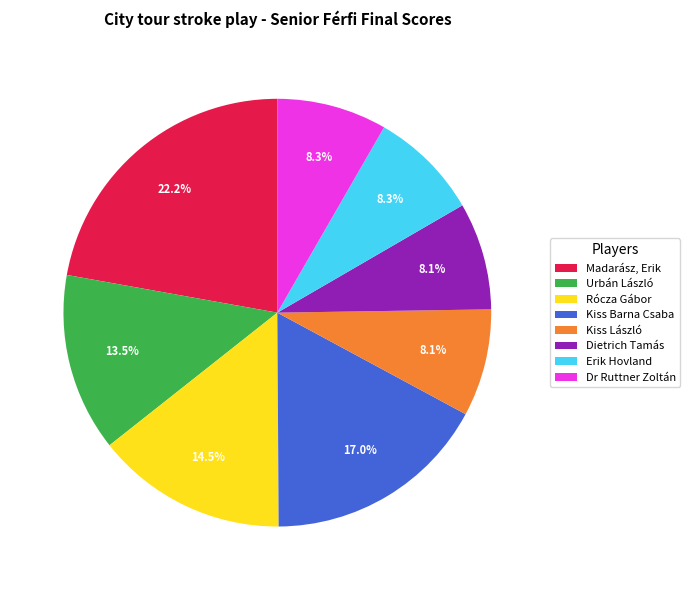

To the nearest percent, what is the average slice percentage?

12%